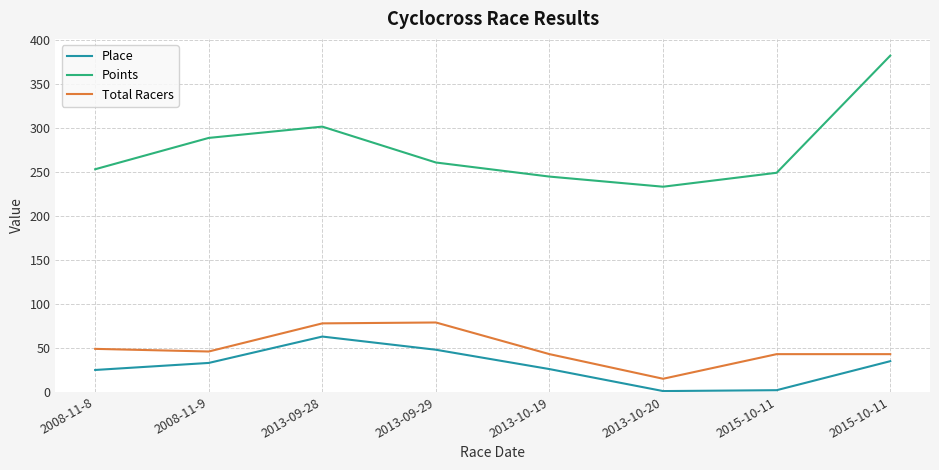

What are all the series names shown in the legend?

Place, Points, Total Racers